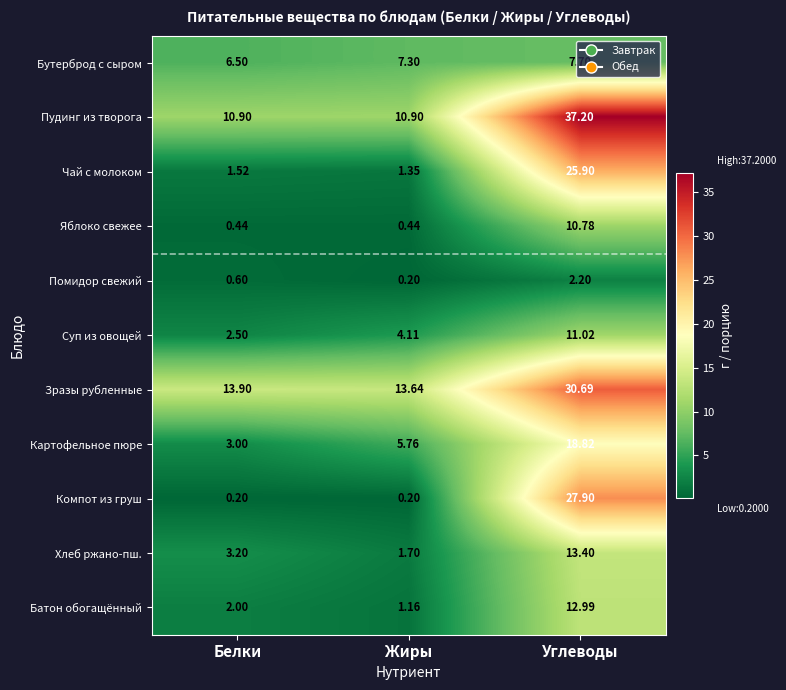

Which series has the largest total across all categories?

Пудинг из творога